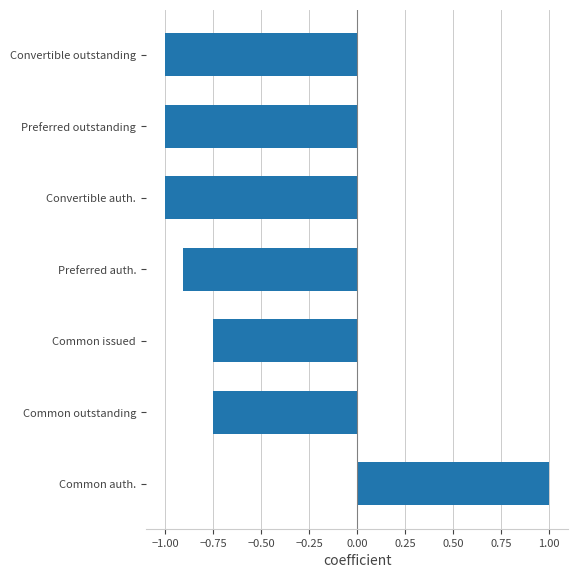

What is the average value?

-0.6